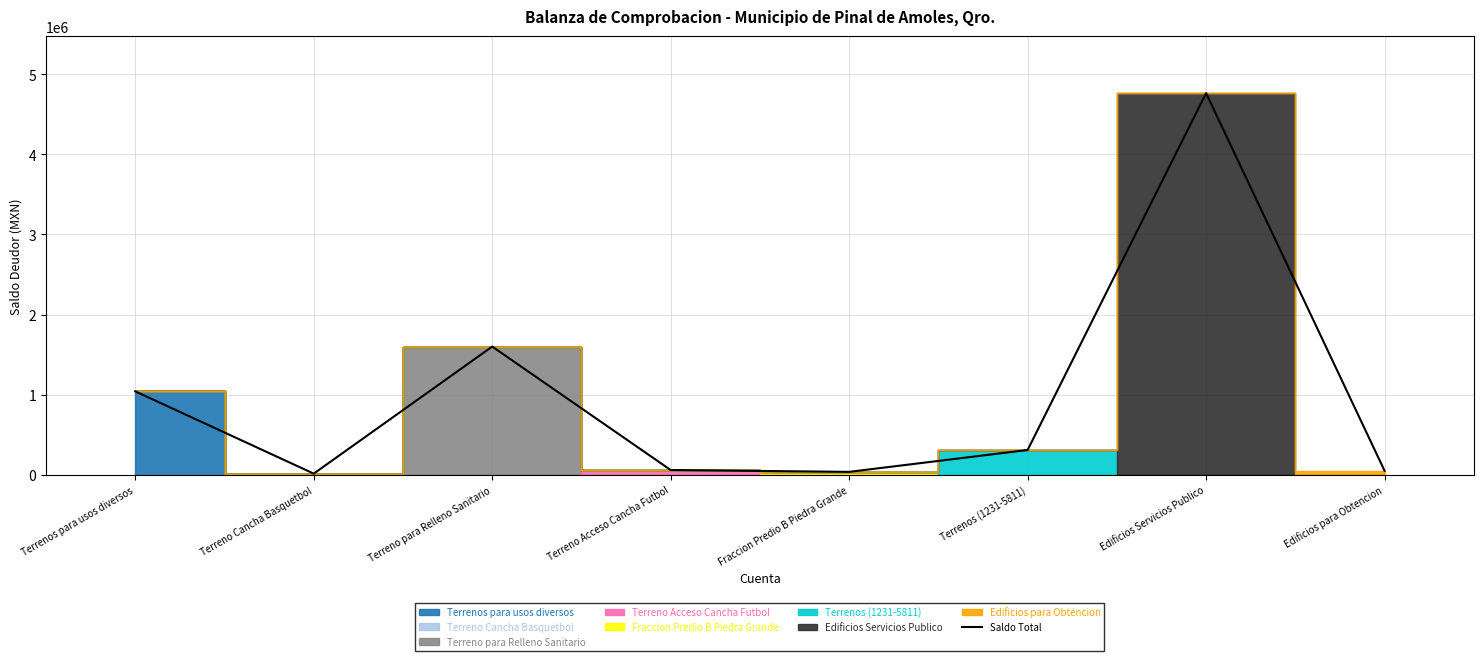

Reading right to left, transcribe all the data shown in this chart.

50400.0	4761395.8	310000.0	37000.0	60000.0	1600000.0	15000.0	1041454.2